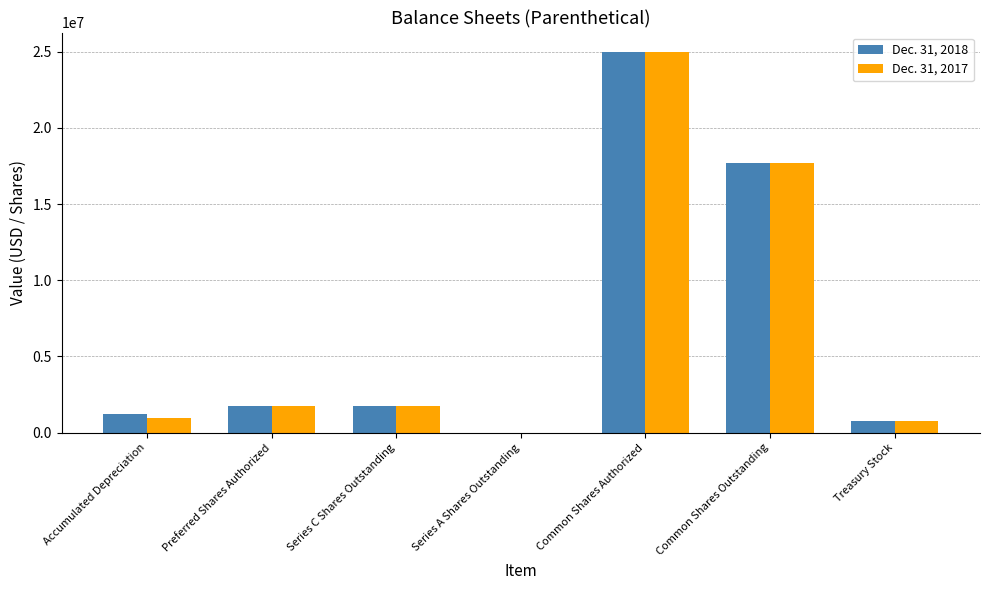

Is it true that Dec. 31, 2017 equals 1733221 at Series C Shares Outstanding?

True